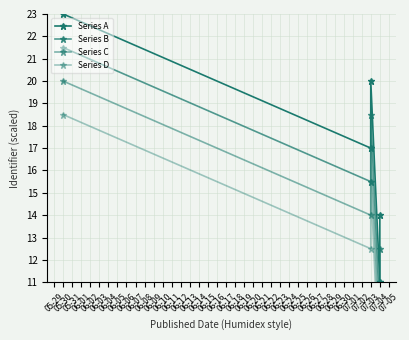

How many lines are shown in the chart?

4